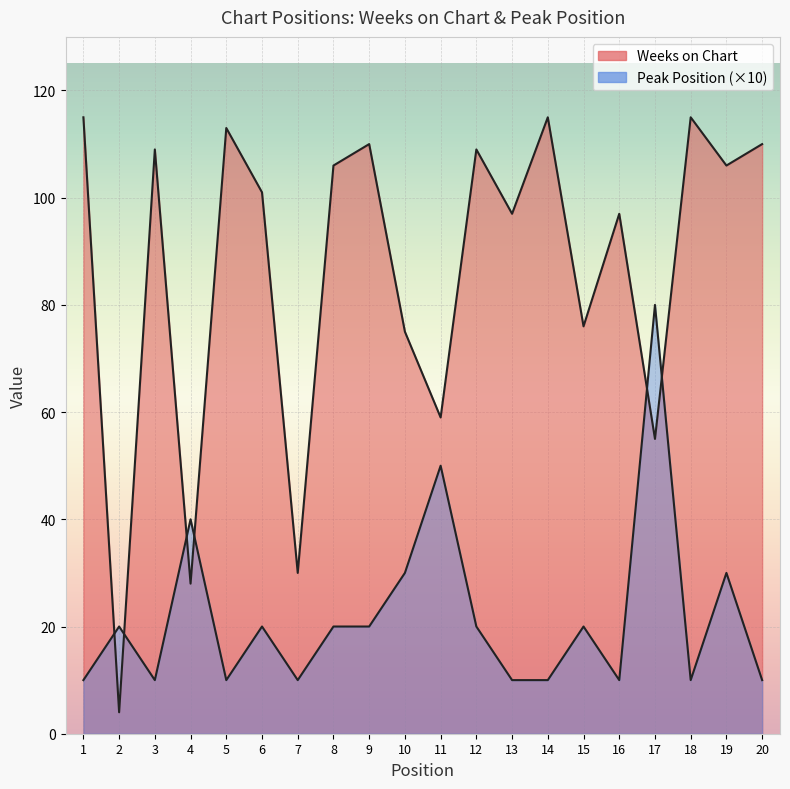

How many data points in Weeks on Chart are above 106?

8